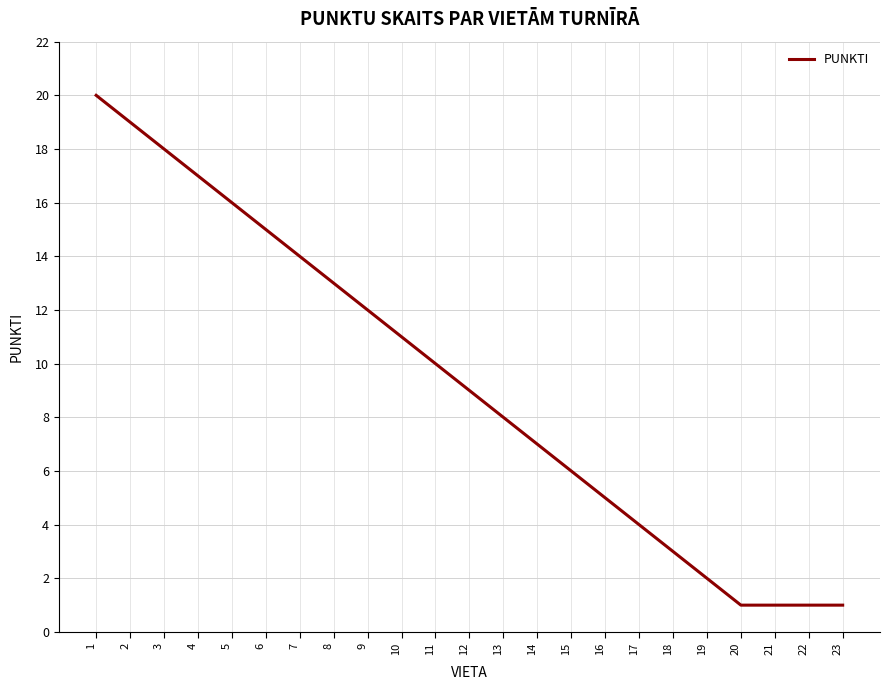

Reading left to right, transcribe all the data shown in this chart.

1=20	2=19	3=18	4=17	5=16	6=15	7=14	8=13	9=12	10=11	11=10	12=9	13=8	14=7	15=6	16=5	17=4	18=3	19=2	20=1	21=1	22=1	23=1